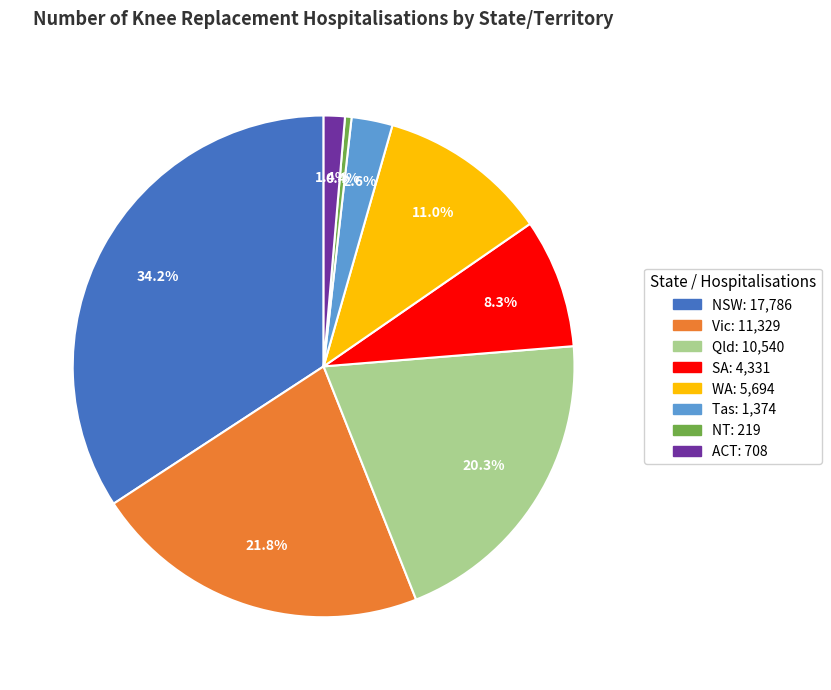

Does Tas represent more than half of the total?

No